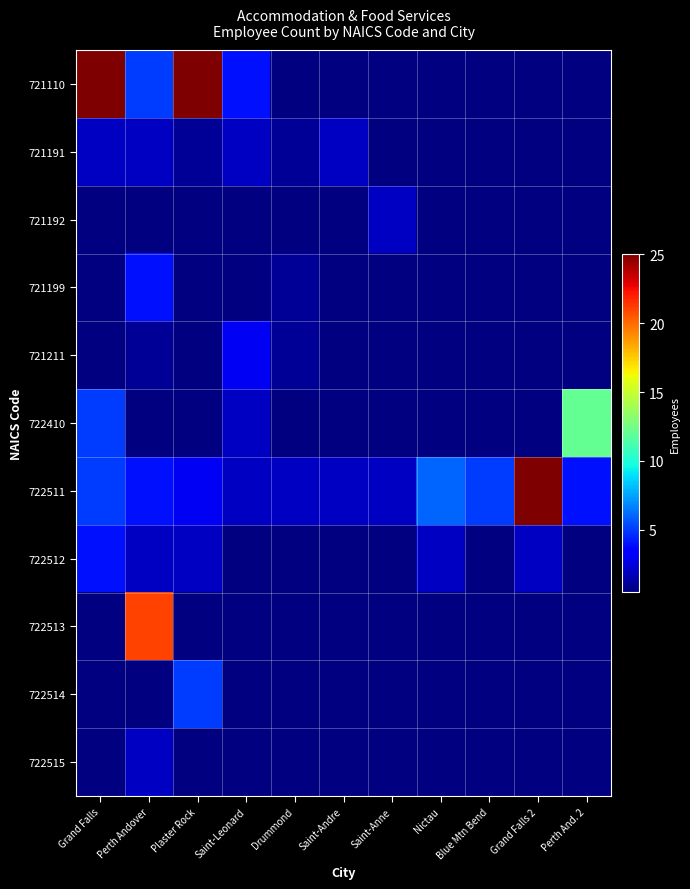

Which category has the lowest value across all series?

Drummond